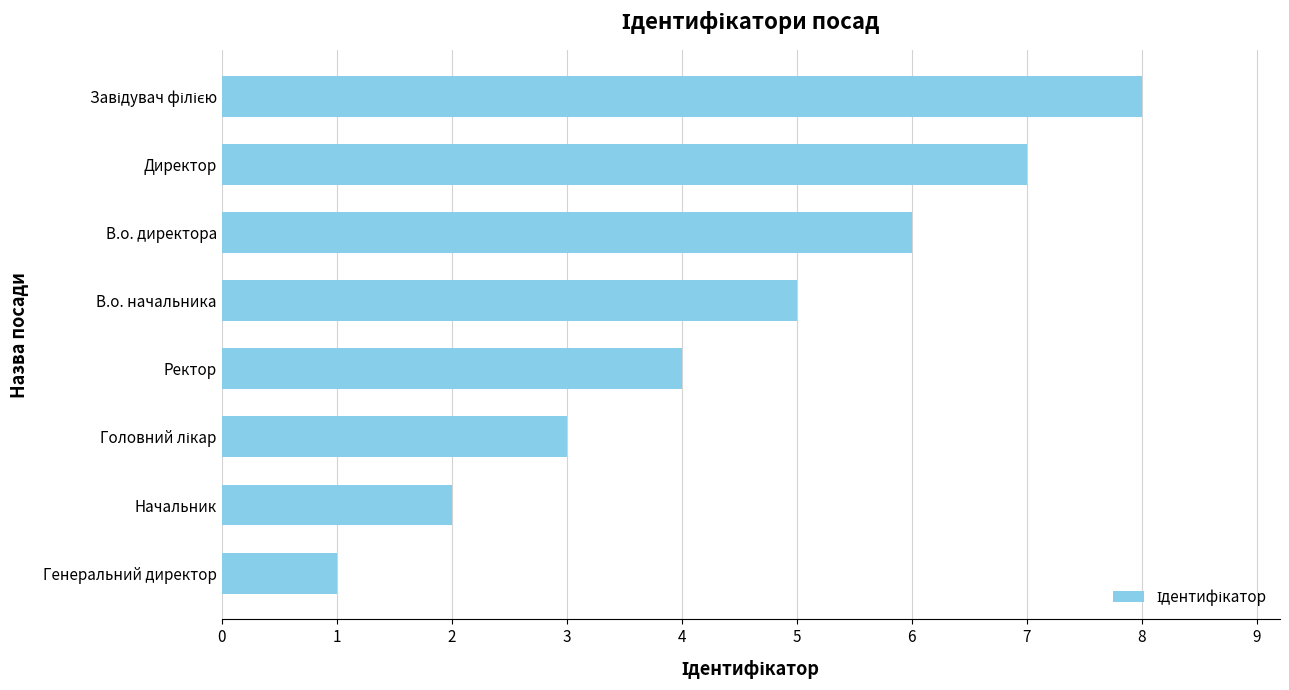

What is the sum of all values?

36